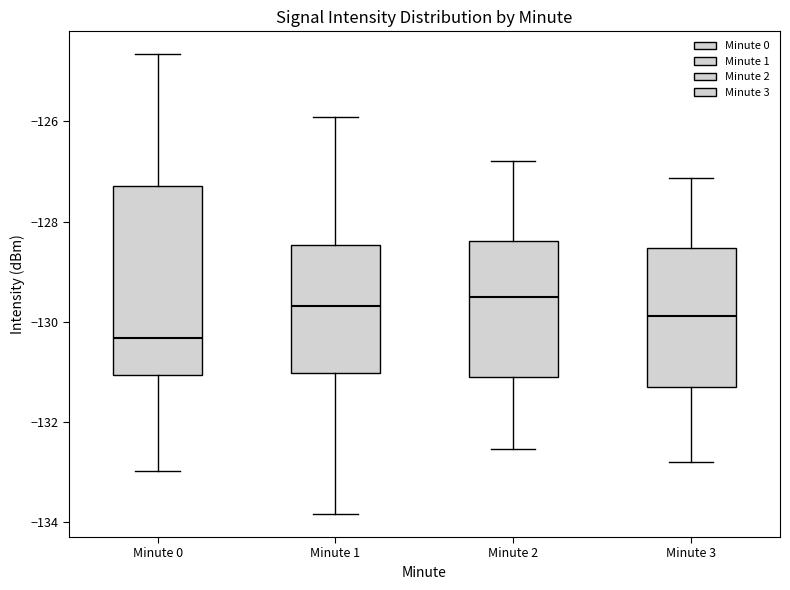

Reading left to right, read every box against the y-axis: the position of its median line, the range the box covers, and the ends of its whiskers. The values are not printed on the chart, so give them approximately, as read against the axis.

Minute 0: median -130.4, box -131.0 to -127.2, whiskers -133.0 to -124.6
Minute 1: median -129.6, box -131.0 to -128.4, whiskers -133.8 to -126.0
Minute 2: median -129.6, box -131.2 to -128.4, whiskers -132.6 to -126.8
Minute 3: median -129.8, box -131.2 to -128.6, whiskers -132.8 to -127.2